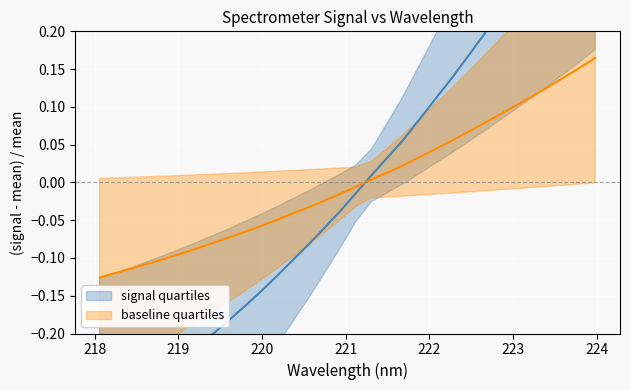

Reading right to left, extract all data points from this chart.

signal quartiles: 0.4	0.4	0.3	0.3	0.3	0.3	0.2	0.2	0.2	0.1	0.1	0.1	0.1	0.0	0.0	-0.0	-0.0	-0.1	-0.1	-0.1	-0.1	-0.1	-0.2	-0.2	-0.2	-0.2	-0.2	-0.3	-0.3	-0.3	-0.3	-0.3
baseline quartiles: 0.2	0.2	0.1	0.1	0.1	0.1	0.1	0.1	0.1	0.1	0.0	0.0	0.0	0.0	0.0	-0.0	-0.0	-0.0	-0.0	-0.0	-0.1	-0.1	-0.1	-0.1	-0.1	-0.1	-0.1	-0.1	-0.1	-0.1	-0.1	-0.1